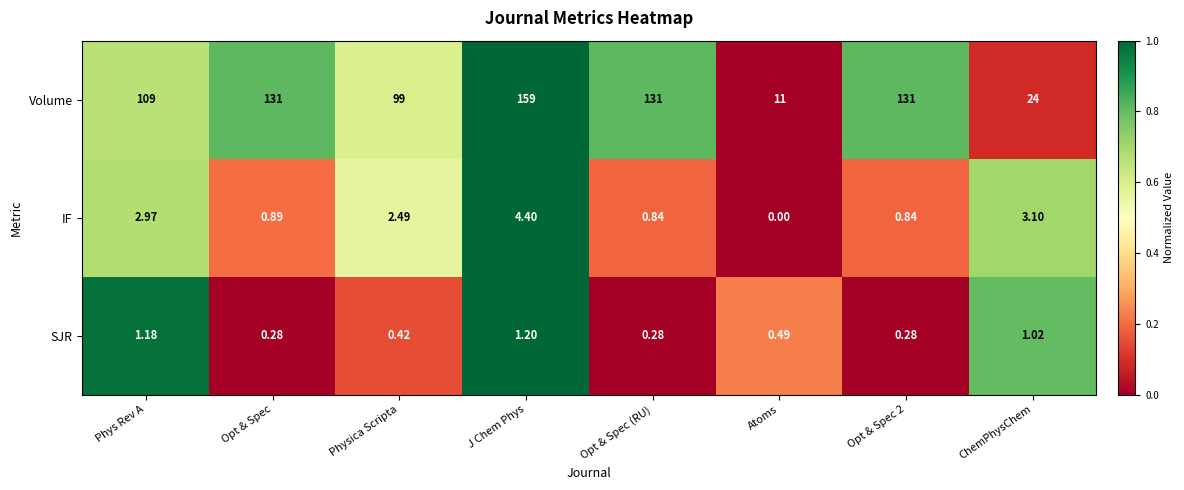

Which series has the largest range (max minus min)?

Volume